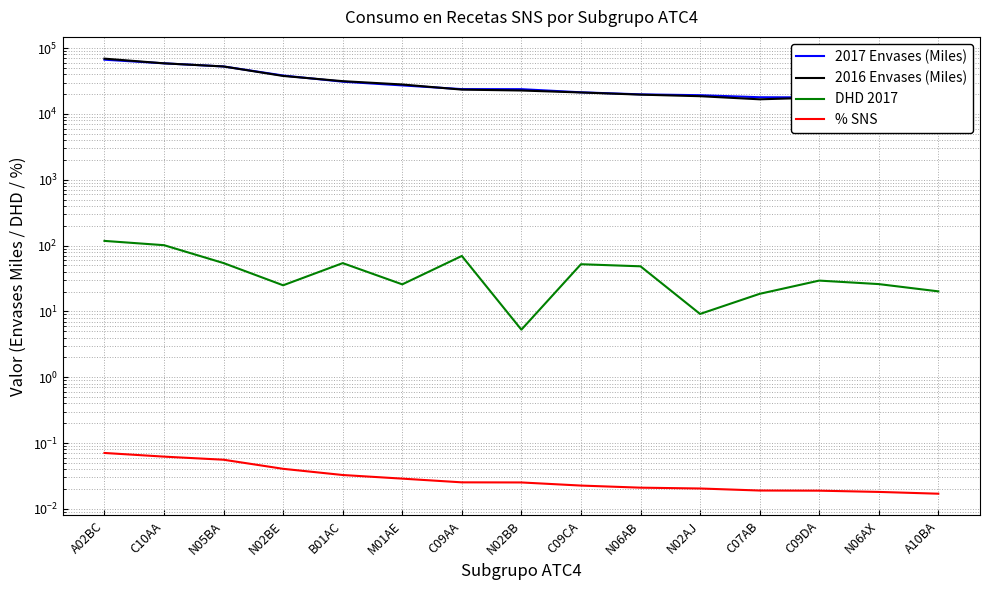

What position from the left is N05BA?

3